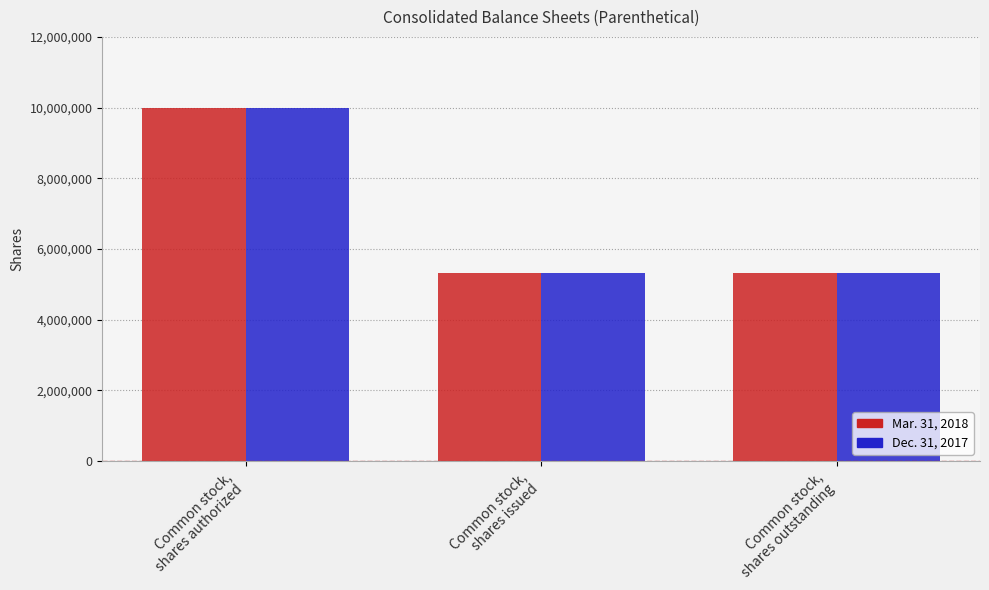

What is the sum of all Dec. 31, 2017 values?

20614266